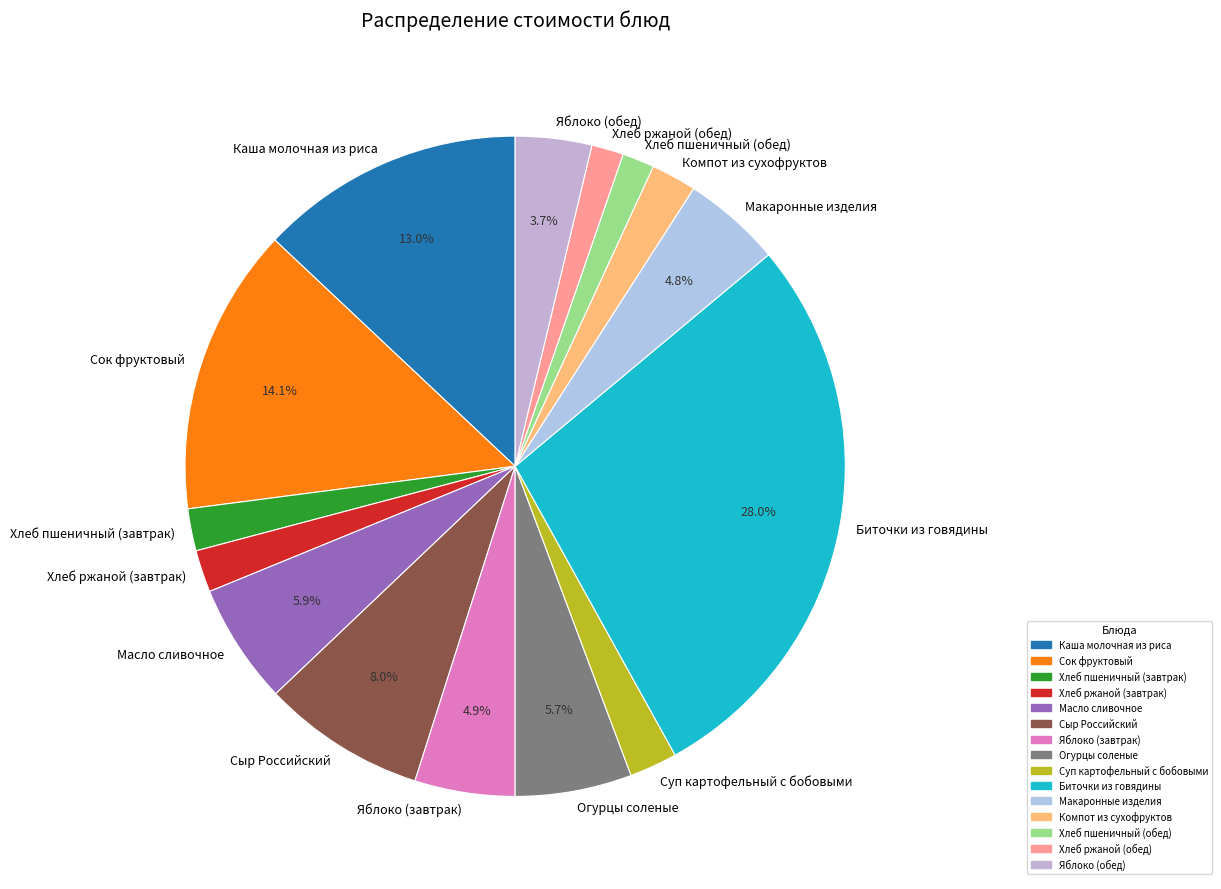

Combined, do Каша молочная из риса and Сыр Российский account for over 50%?

No